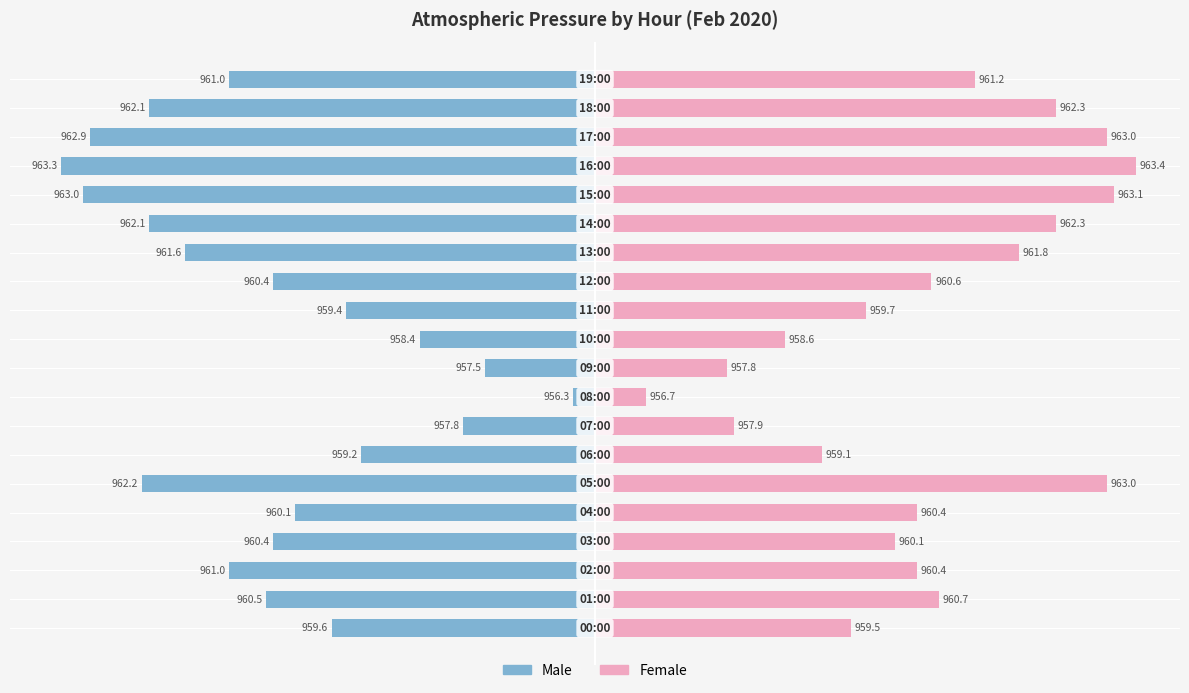

How many data points in Female are above 4?

13